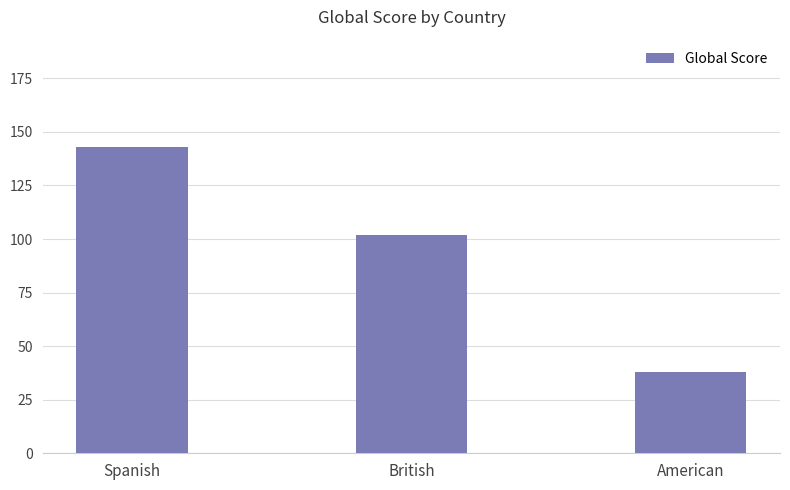

What is the label of the 2nd bar from the right?

British